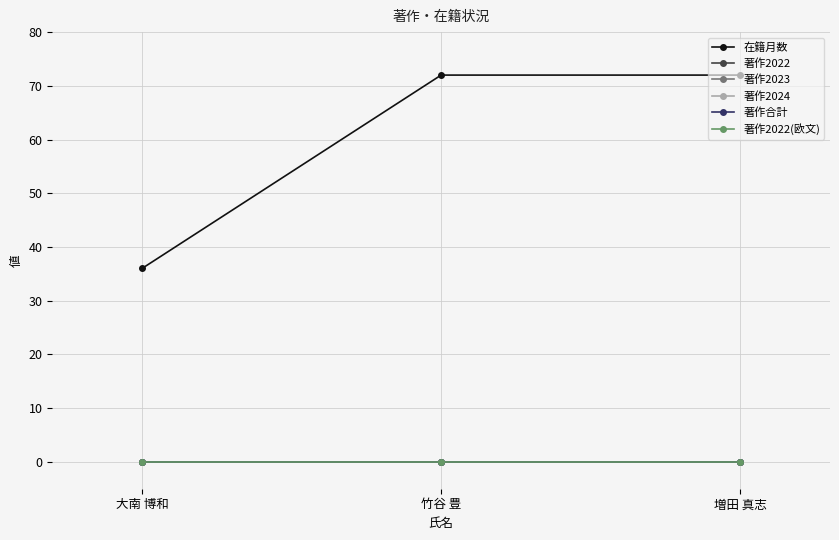

List the series in order of their peak value, highest first.

在籍月数, 著作2022, 著作2023, 著作2024, 著作合計, 著作2022(欧文)